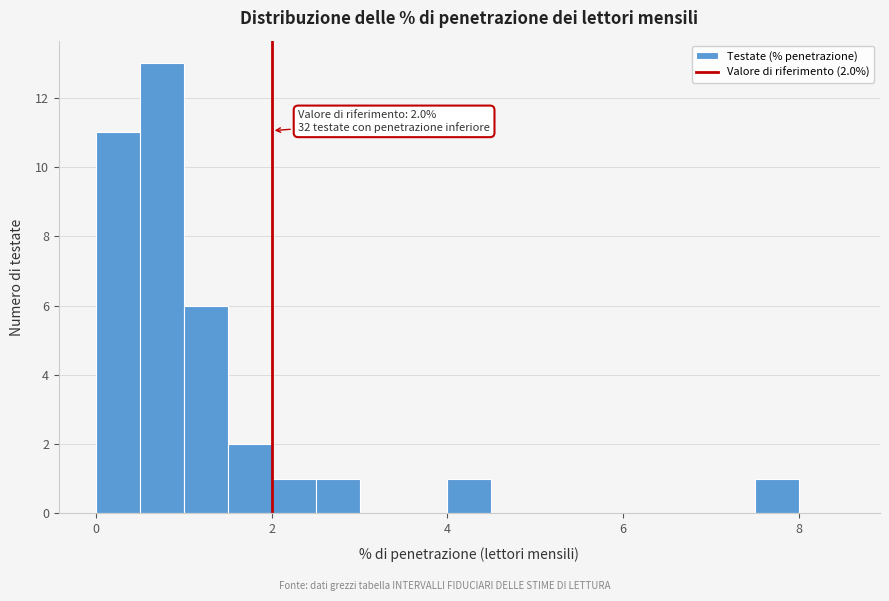

Read against the x-axis, roughly where is the centre of the tallest bar?

0.8